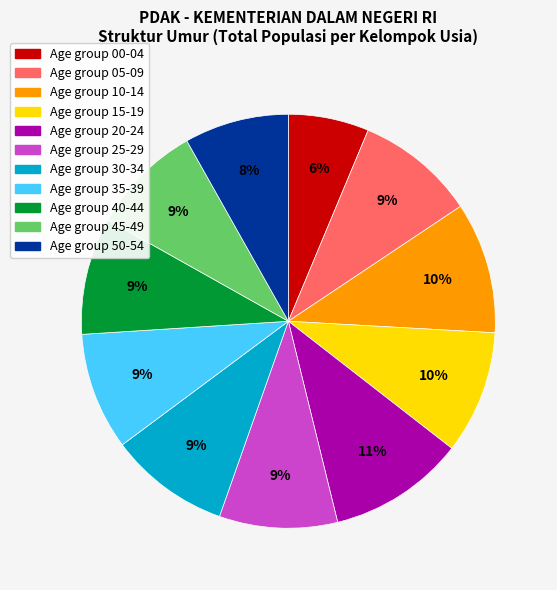

To the nearest percent, what is the average slice percentage?

9%